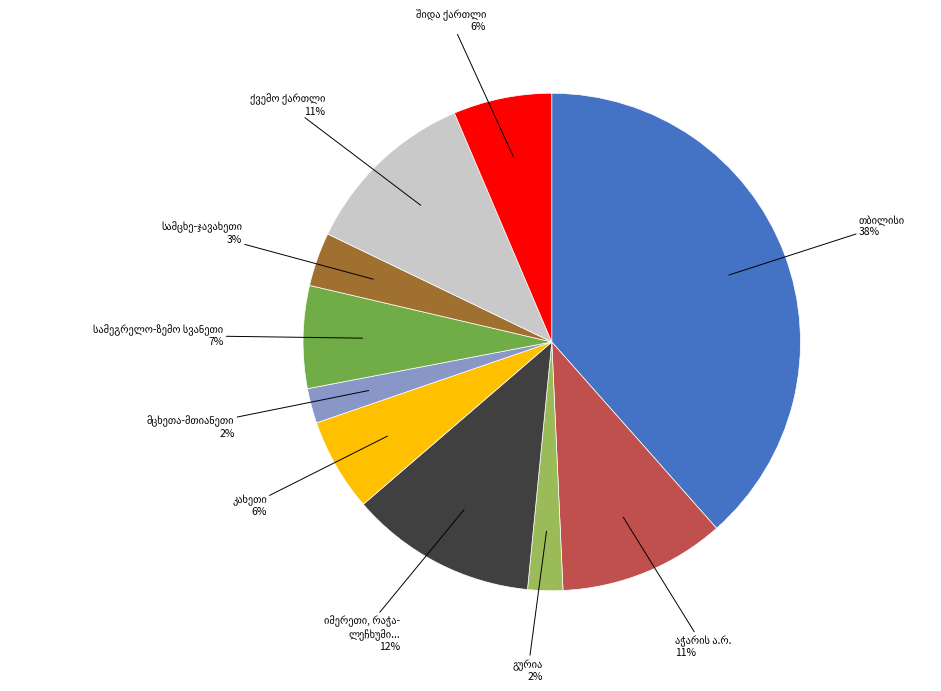

Is there a majority slice in this chart?

No